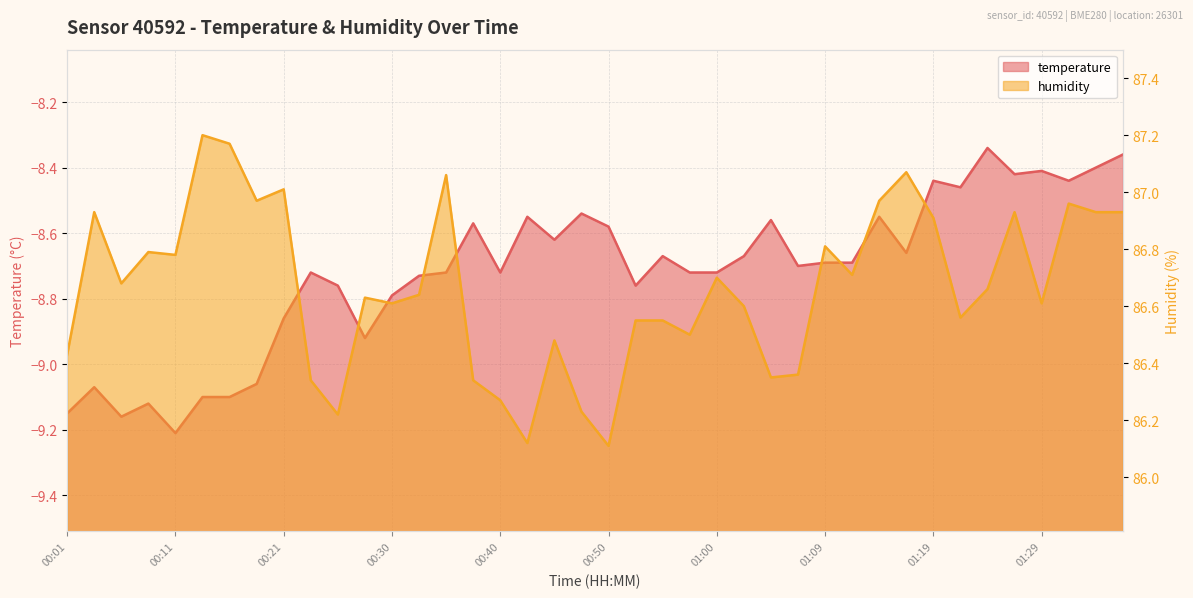

True or false: temperature and humidity intersect in this chart.

False